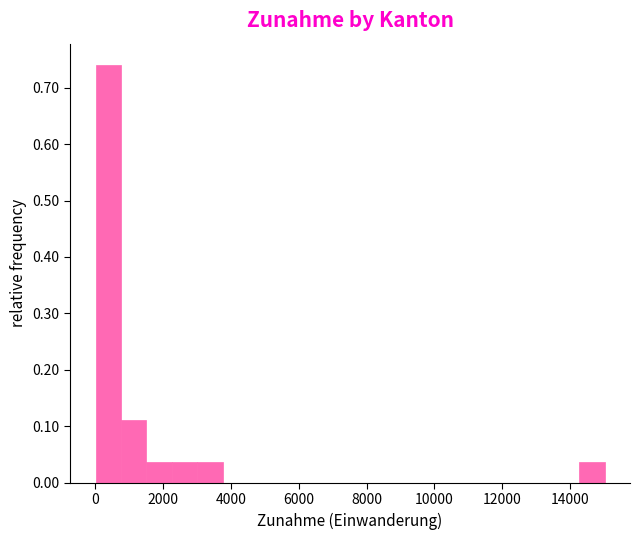

Read against the x-axis, roughly where is the centre of the tallest bar?

400